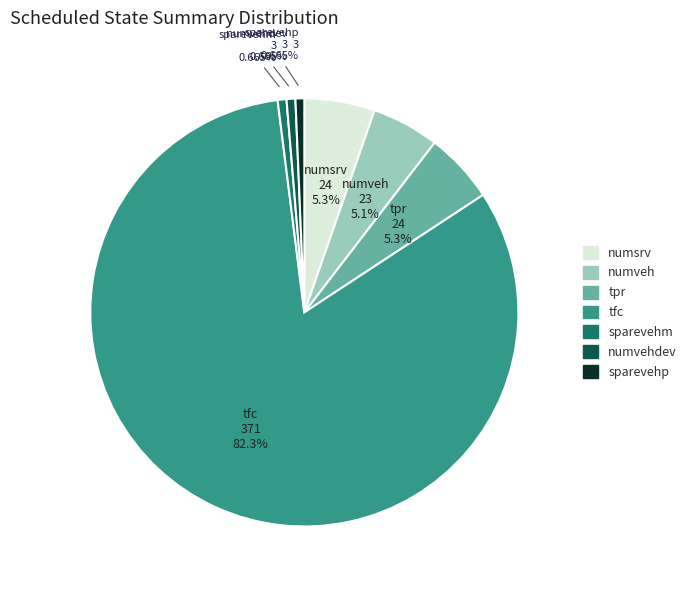

Is there a majority slice in this chart?

Yes